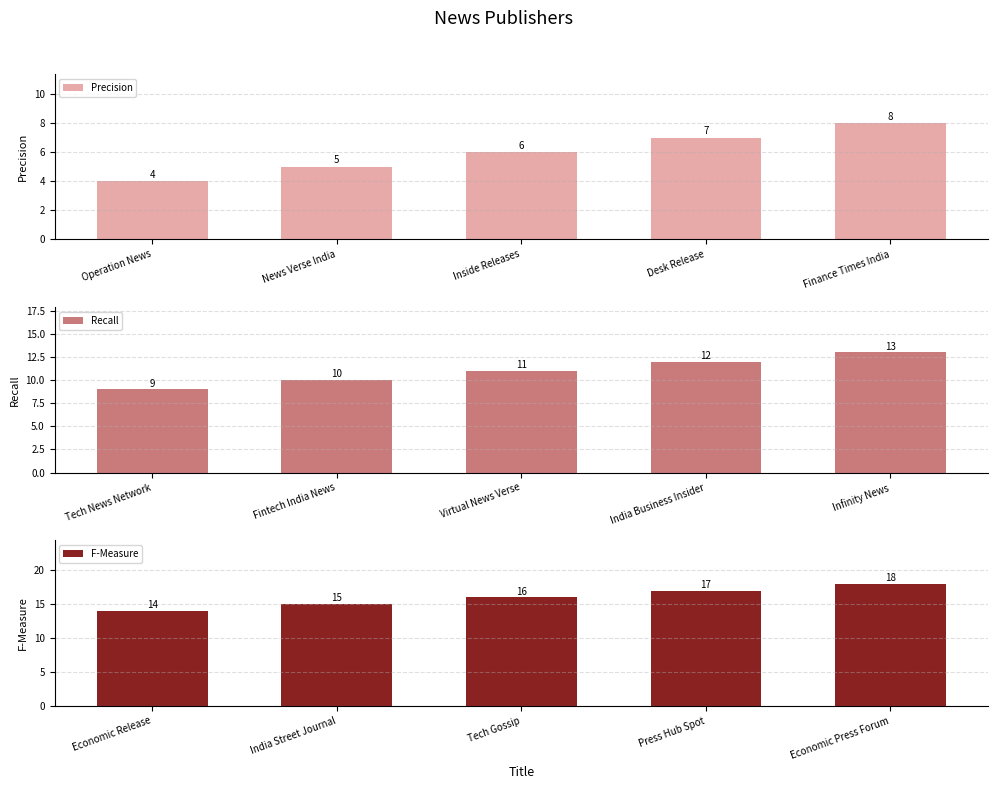

How many distinct data groups are displayed?

3